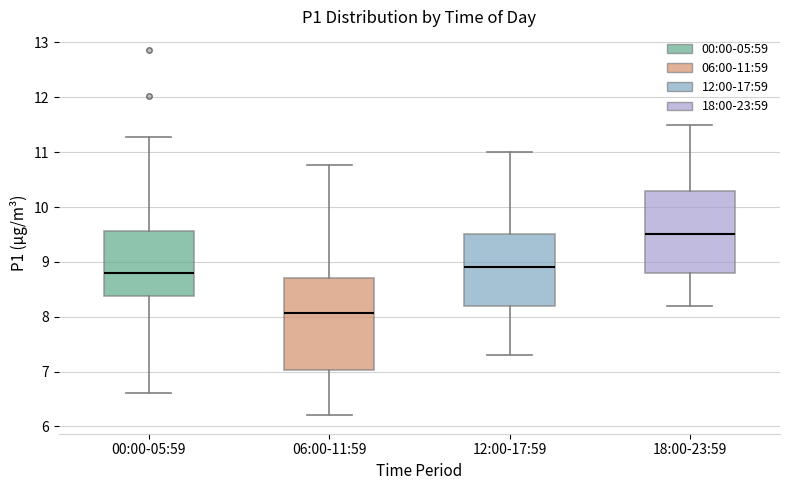

Reading left to right, transcribe this box plot: for each box, give where its median line is, the range the box spans, and where its two whiskers end, as read against the y-axis. The values are not printed on the chart, so give them approximately, as read against the axis.

00:00-05:59: median 8.8, box 8.4 to 9.6, whiskers 6.6 to 11.3
06:00-11:59: median 8.1, box 7.0 to 8.7, whiskers 6.2 to 10.8
12:00-17:59: median 8.9, box 8.2 to 9.5, whiskers 7.3 to 11.0
18:00-23:59: median 9.5, box 8.8 to 10.3, whiskers 8.2 to 11.5